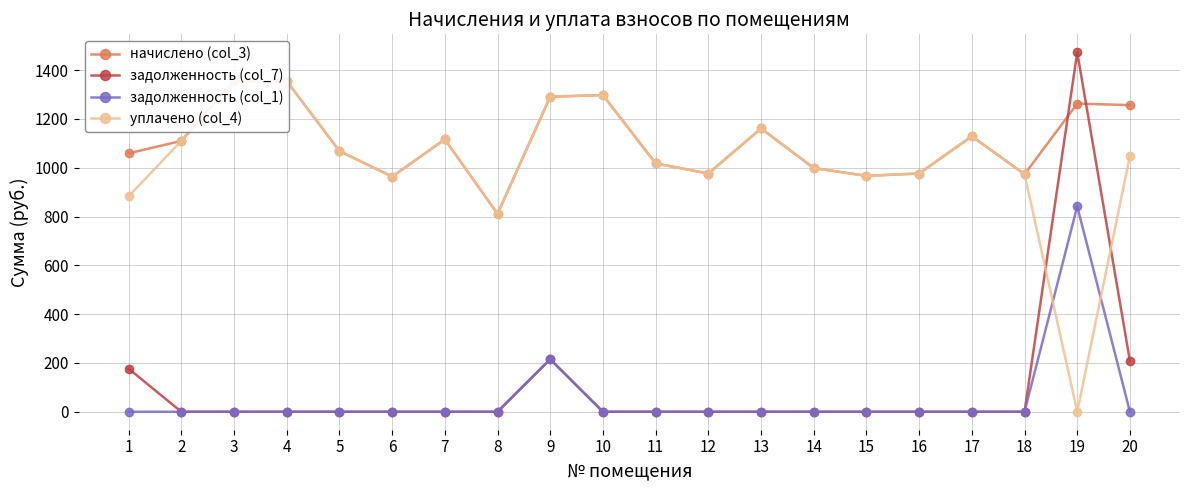

After their last crossing, which series has the higher values: уплачено (col_4) or задолженность (col_1)?

уплачено (col_4)